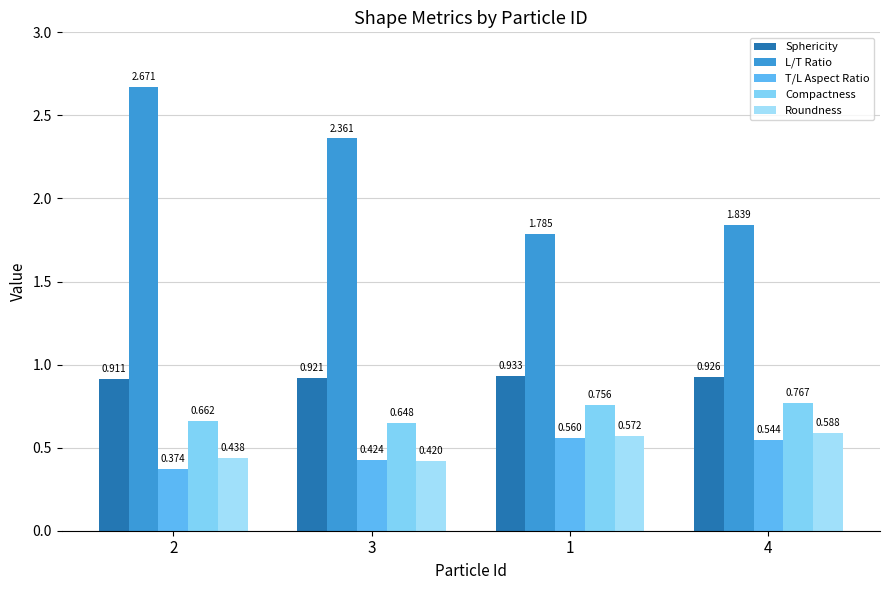

Which has a higher value, 3 or 4?

4